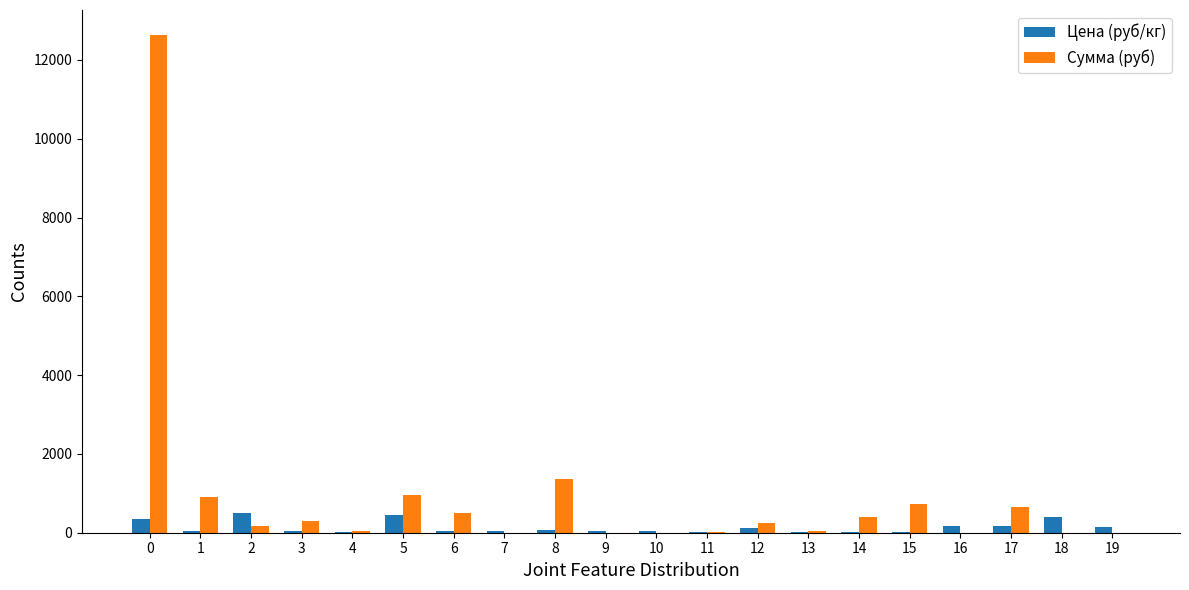

What is the maximum value shown in the chart?

12635.0